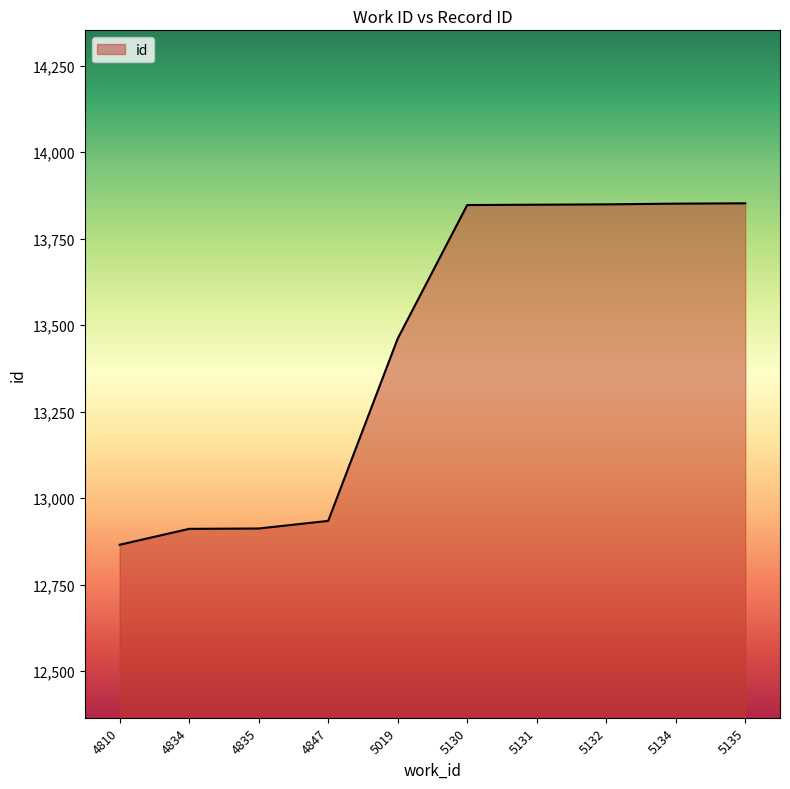

At which label is the value closest to 13358?

5019